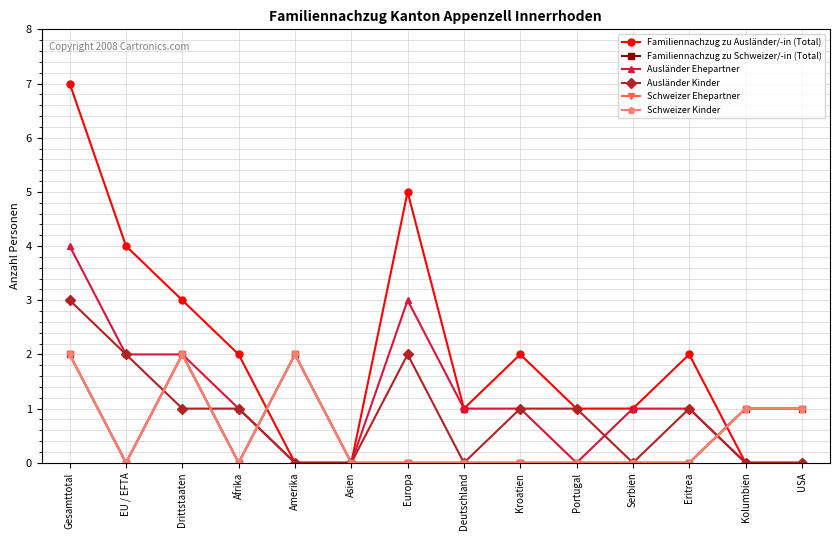

Which has a higher value, USA or Afrika?

Afrika